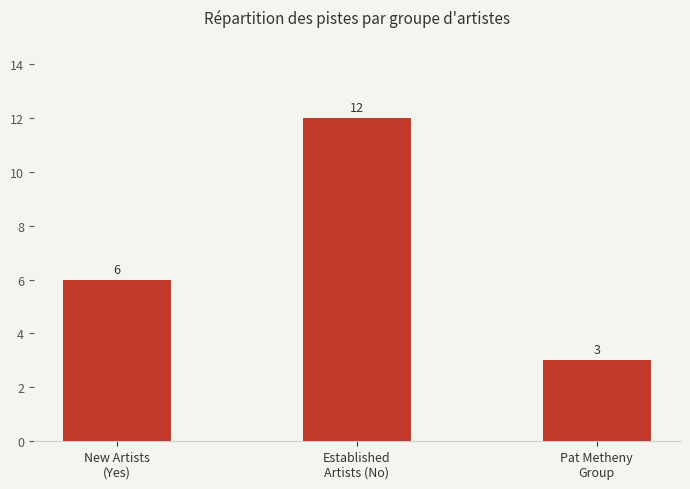

List the labels in order of value, largest first.

Established
Artists (No), New Artists
(Yes), Pat Metheny
Group